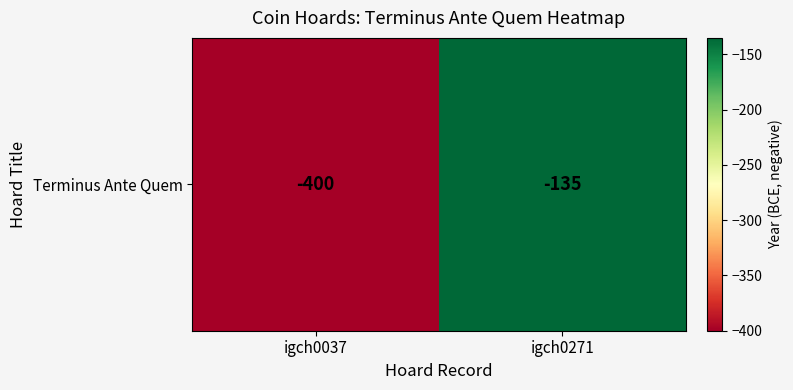

The value at igch0037 is -638. True or false?

False